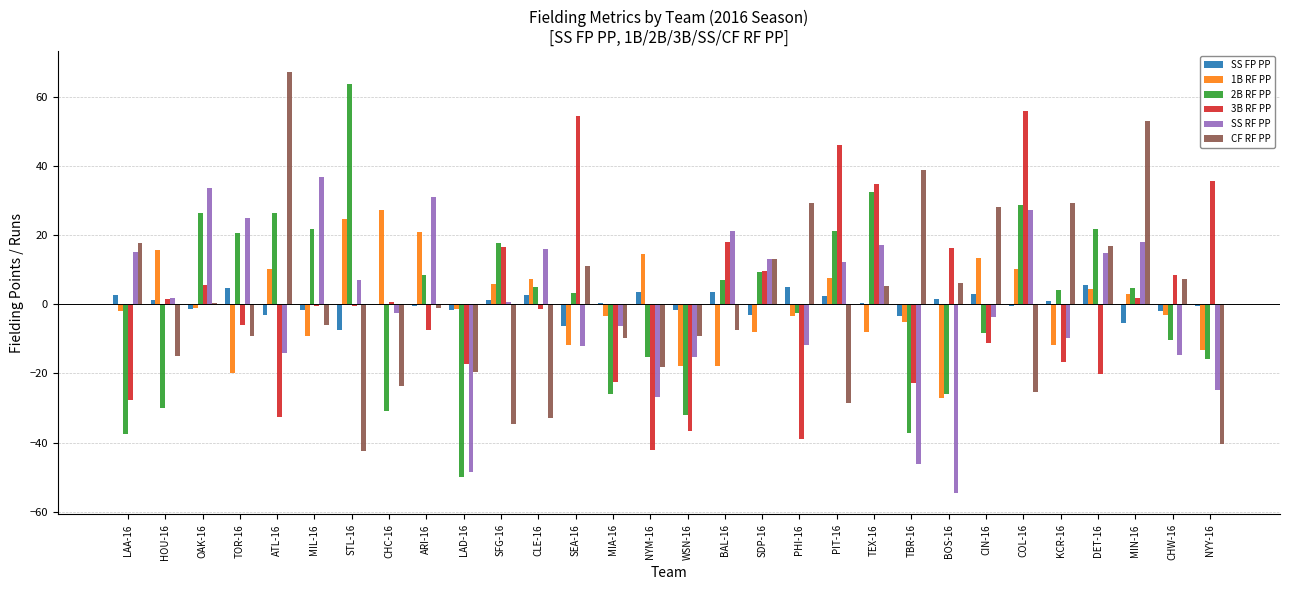

Are the bars horizontal?

No